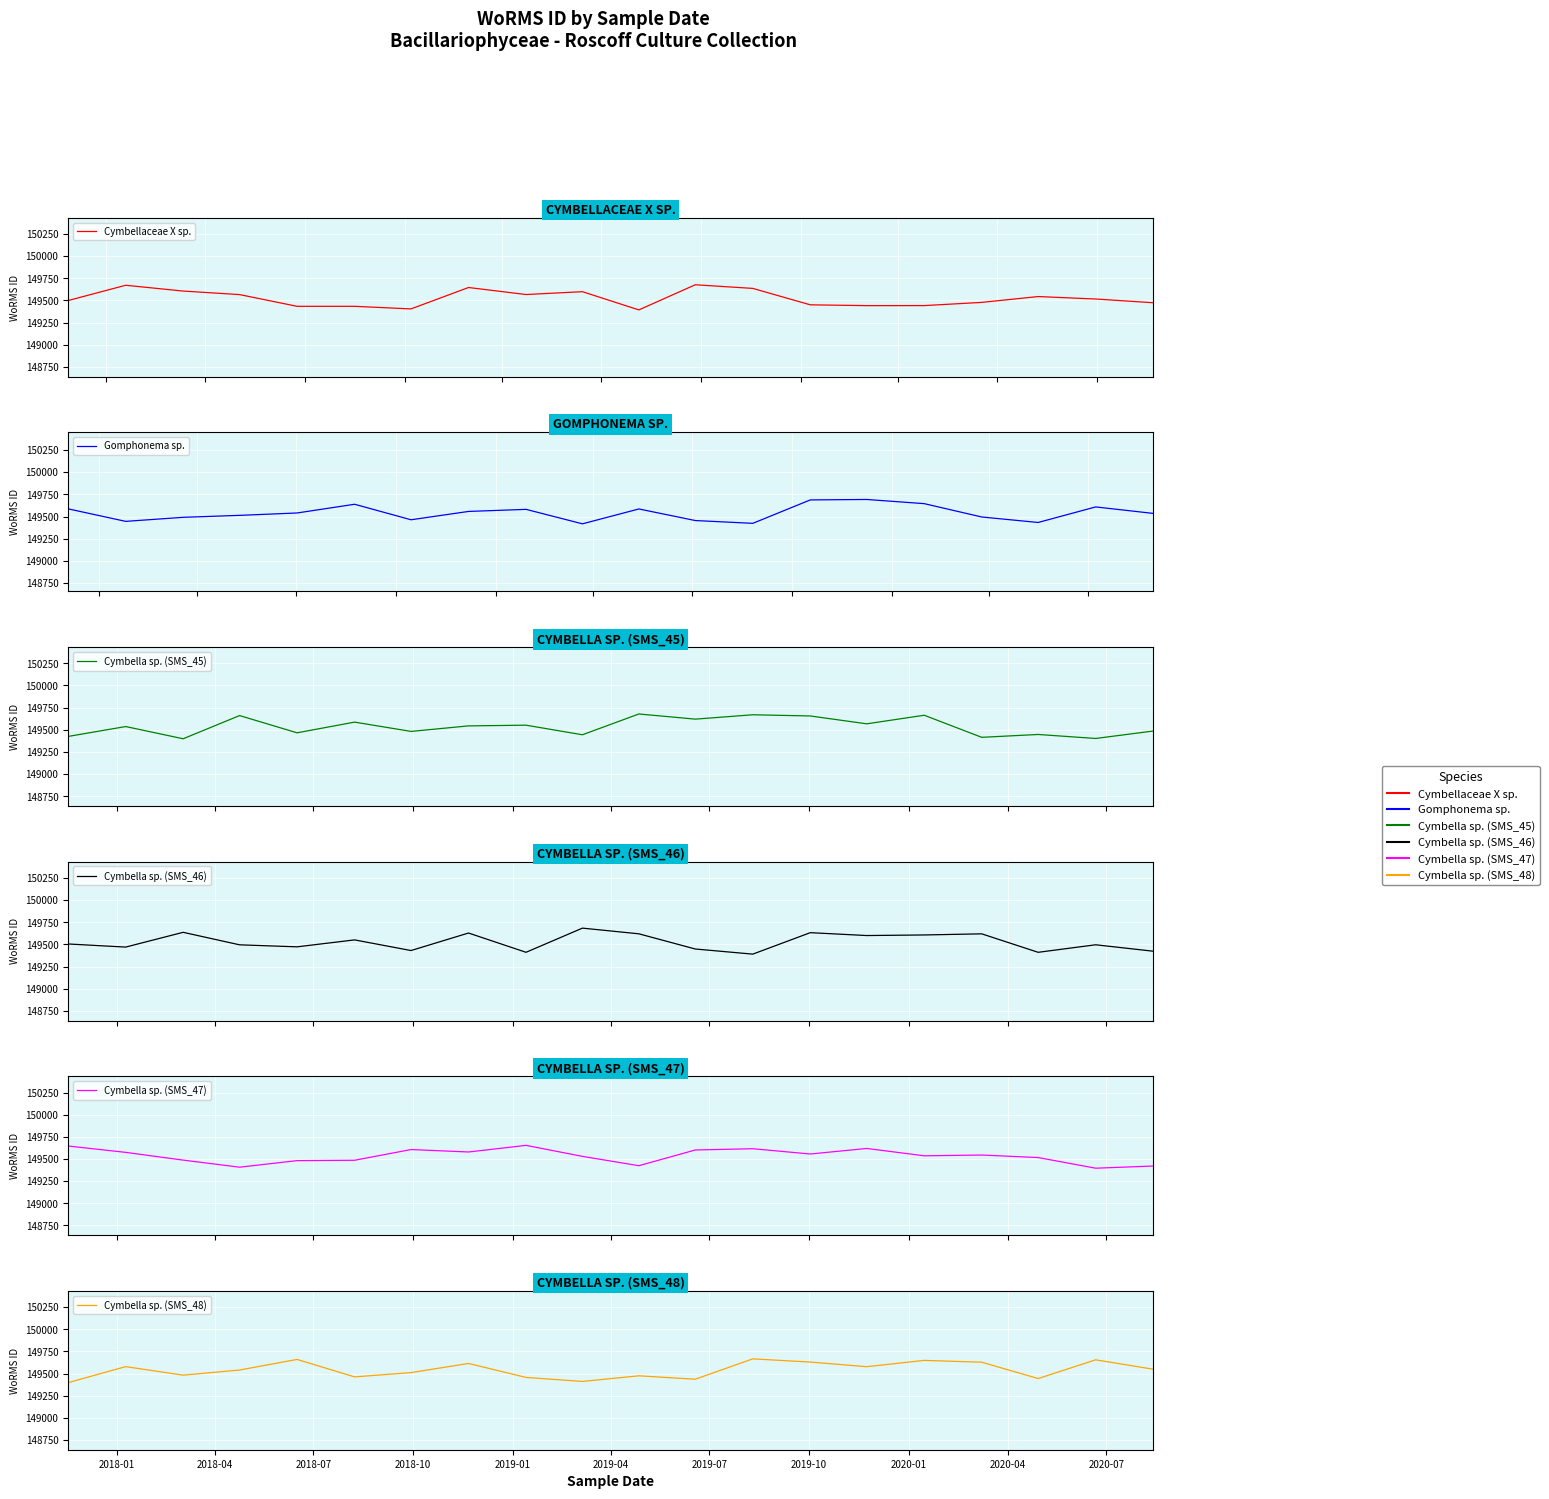

What is the difference between the Gomphonema sp. values at 2019-01 and 2020-04?

122.5